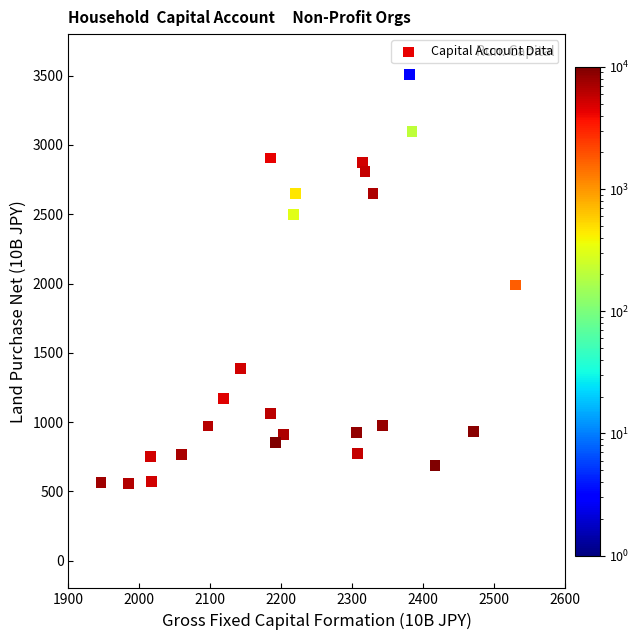

What is the range of Y values (max minus min)?

2952.7